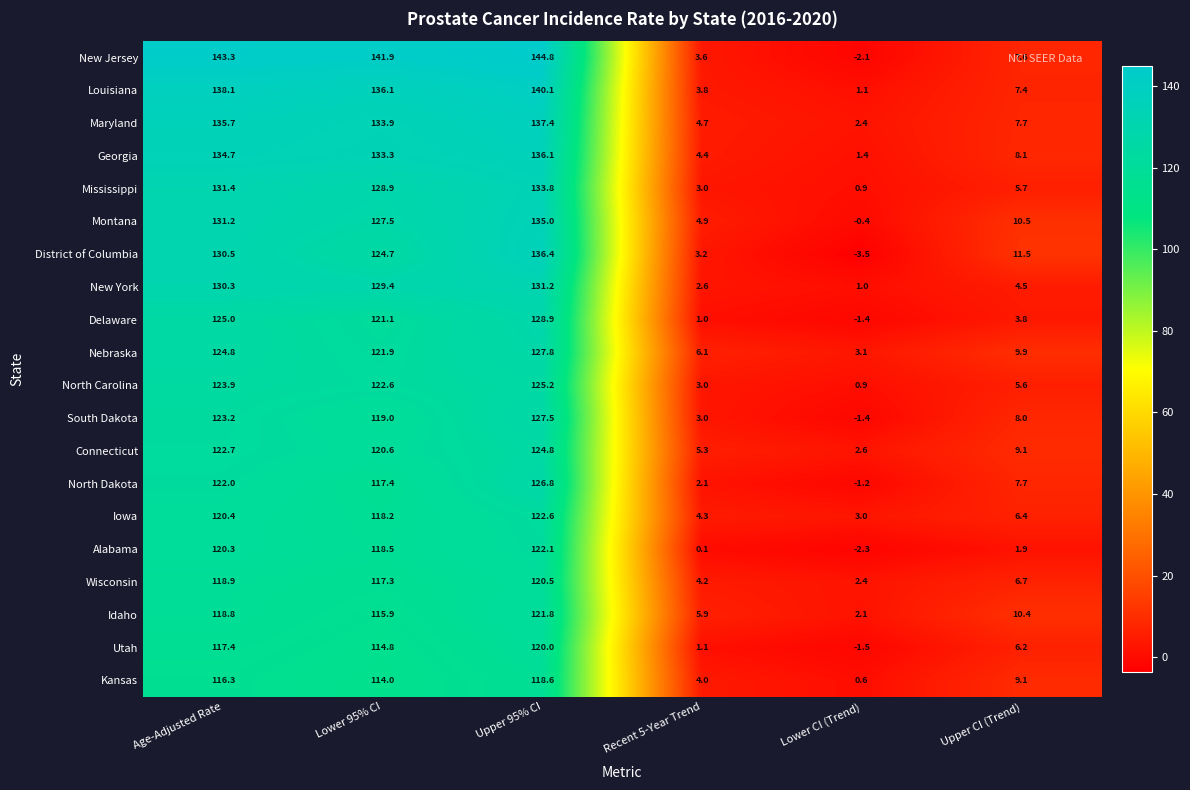

List the labels in order of Wisconsin value, smallest first.

Lower CI (Trend), Recent 5-Year Trend, Upper CI (Trend), Lower 95% CI, Age-Adjusted Rate, Upper 95% CI